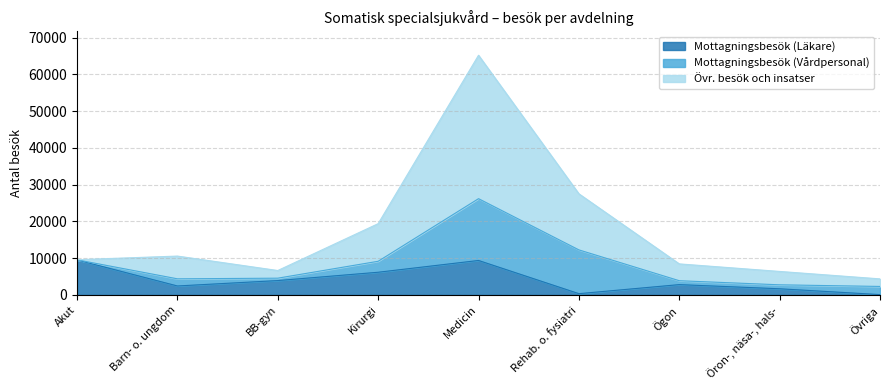

Between Akut and Medicin, which series saw the biggest shift?

Övr. besök och insatser